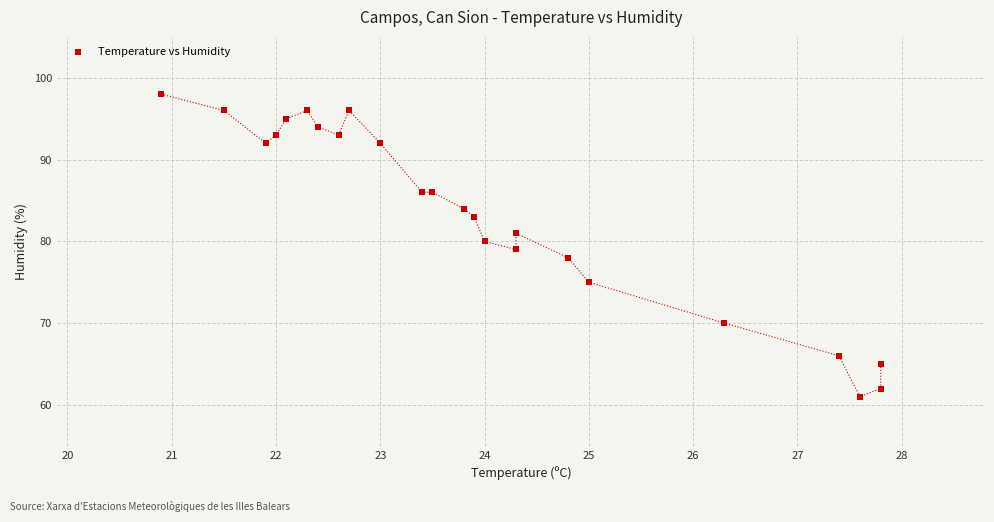

What is the range of Y values (max minus min)?

37